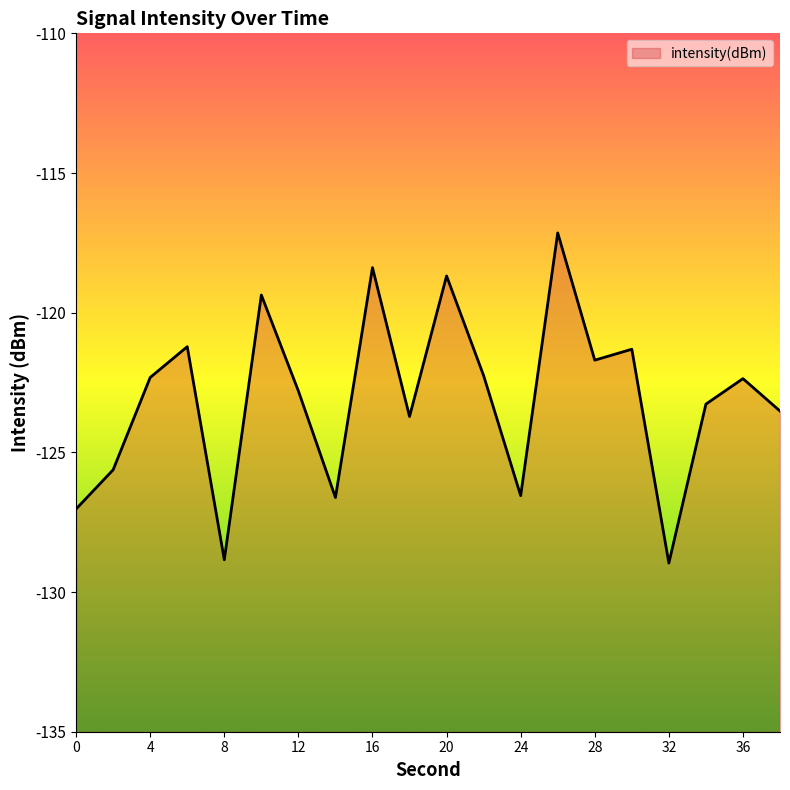

Count the number of categories in the chart.

20